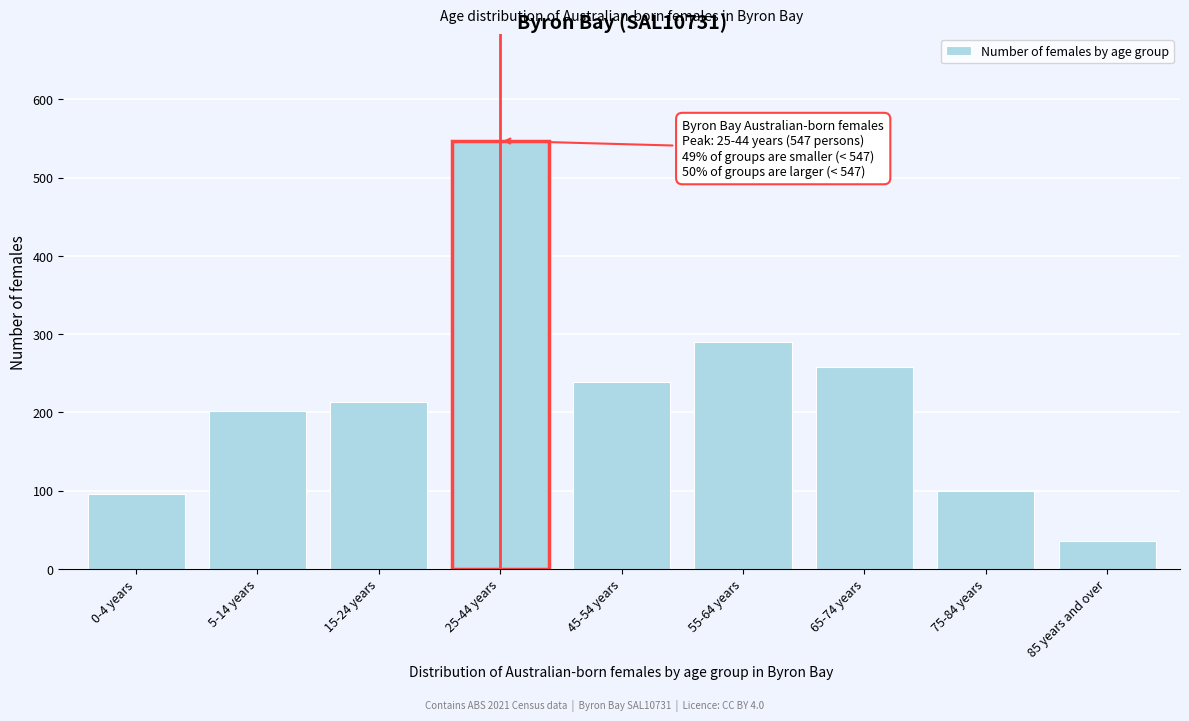

Reading left to right, extract all data points from this chart.

0-4 years=95	5-14 years=201	15-24 years=213	25-44 years=547	45-54 years=239	55-64 years=290	65-74 years=258	75-84 years=100	85 years and over=35